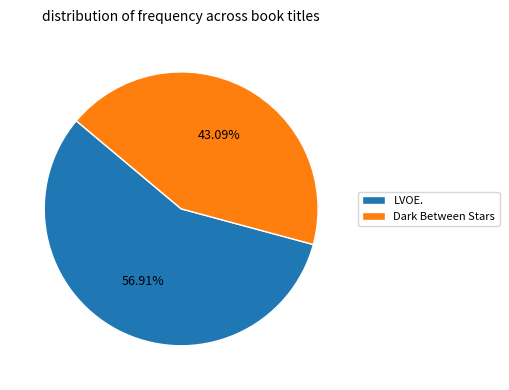

To the nearest percent, what portion does LVOE. represent?

57%